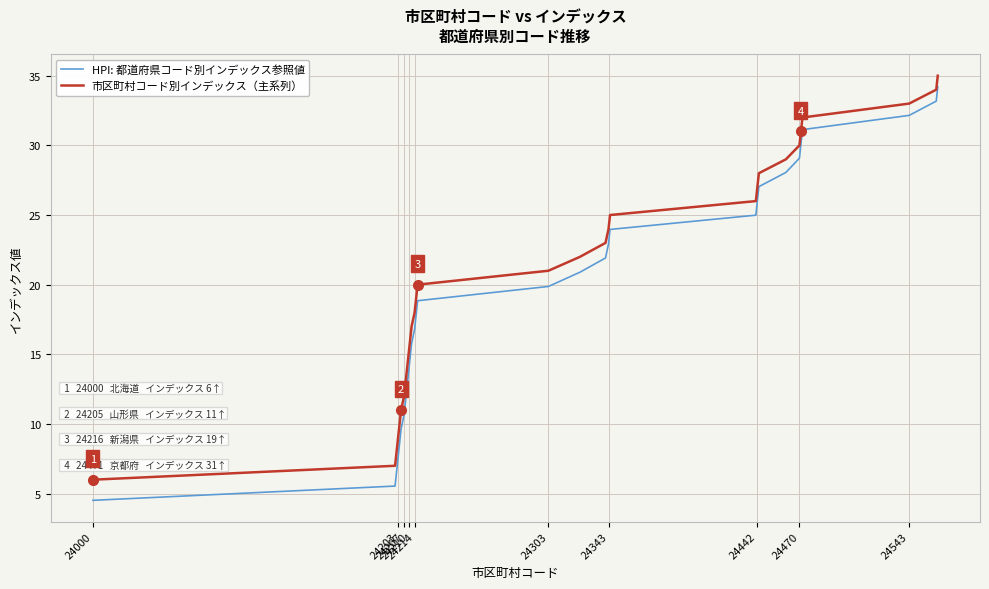

True or false: HPI: 都道府県コード別インデックス参照値 and 市区町村コード別インデックス（主系列） intersect in this chart.

False